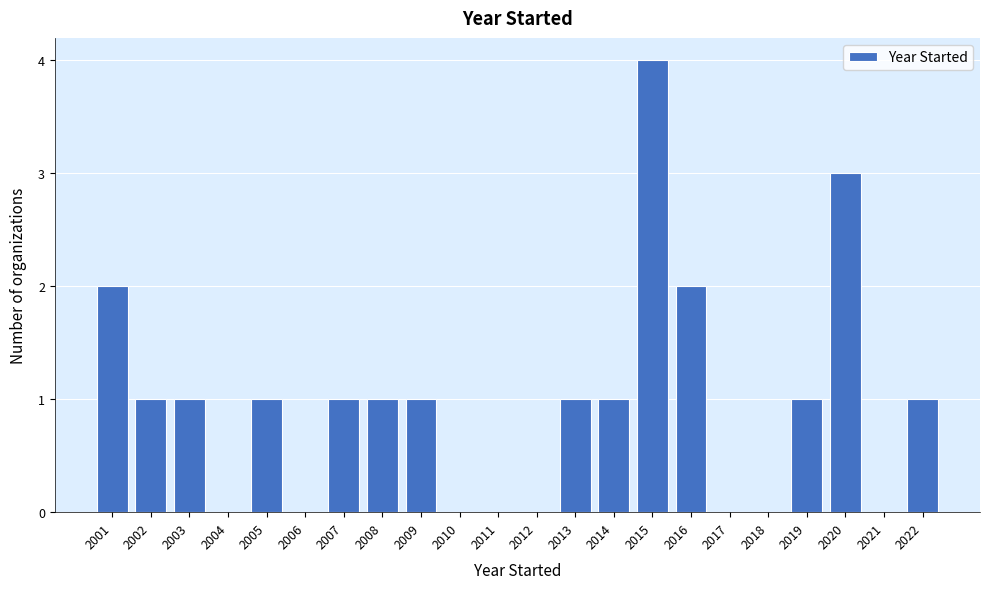

Reading left to right, what are all the values shown in this chart?

2001=2	2002=1	2003=1	2004=0	2005=1	2006=0	2007=1	2008=1	2009=1	2010=0	2011=0	2012=0	2013=1	2014=1	2015=4	2016=2	2017=0	2018=0	2019=1	2020=3	2021=0	2022=1